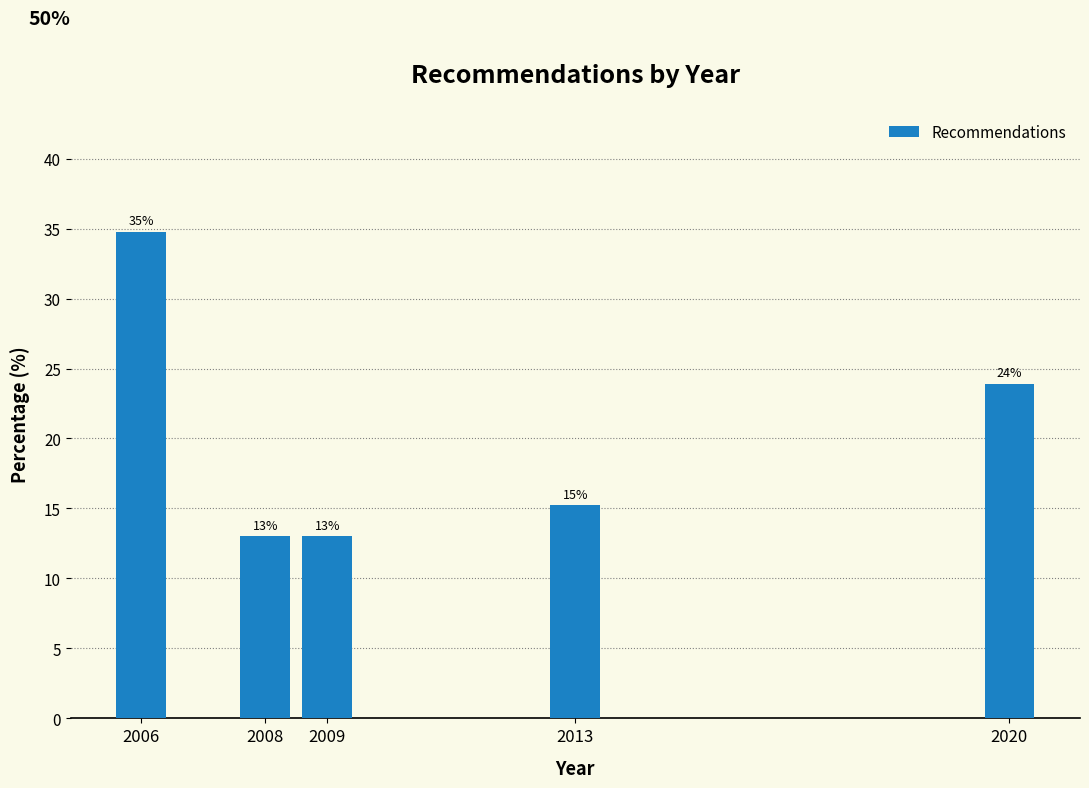

The value at 2013 is 3.2. True or false?

False